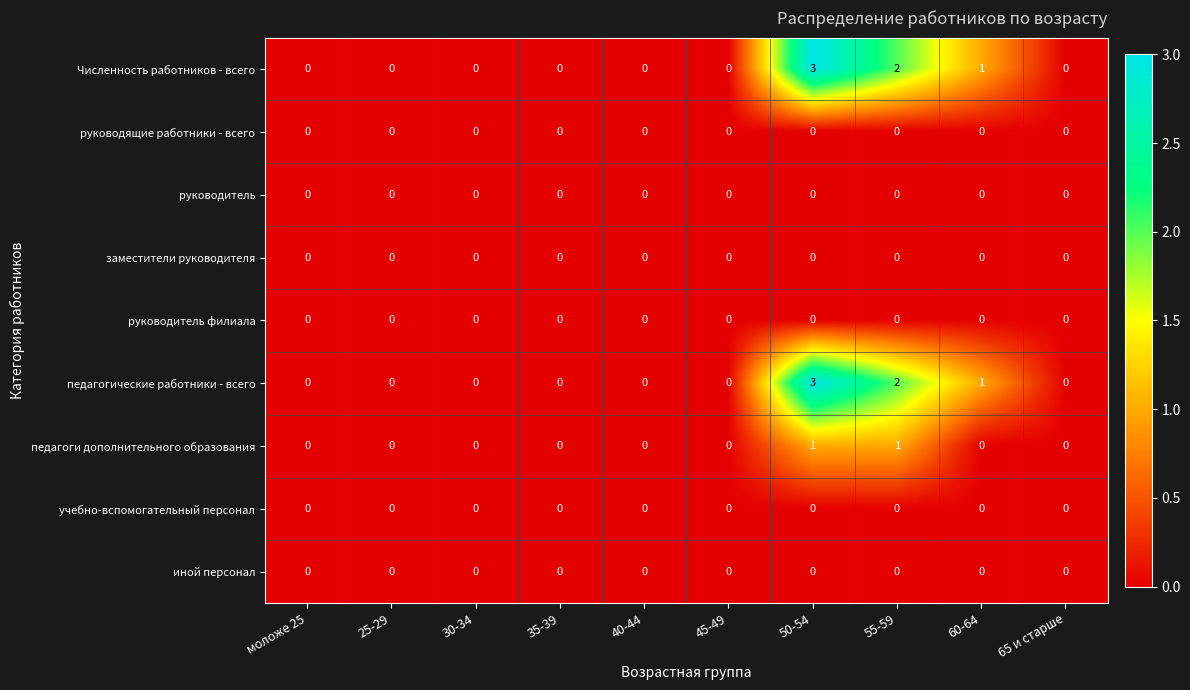

Which label corresponds to the largest value in the chart?

50-54